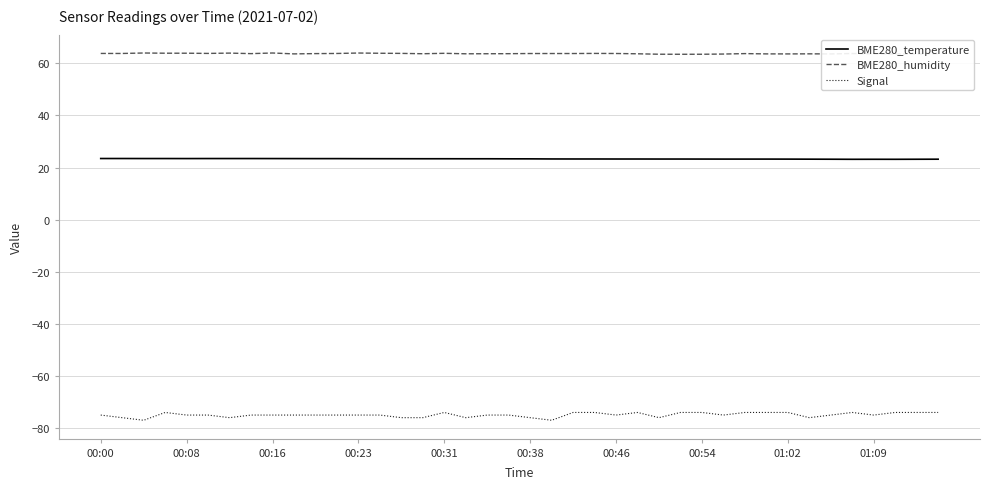

Which series has the widest spread of values?

Signal